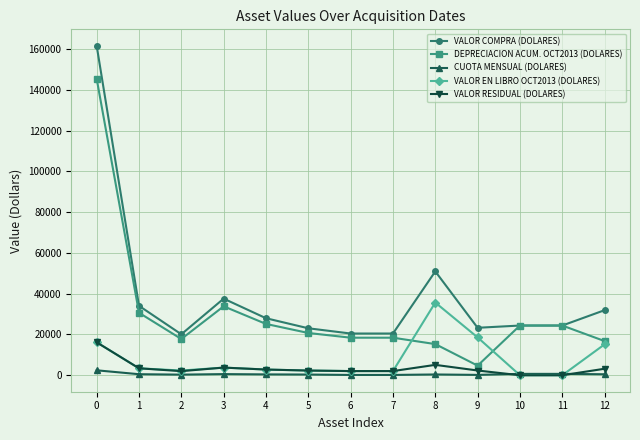

What is the greatest value displayed?

161660.0